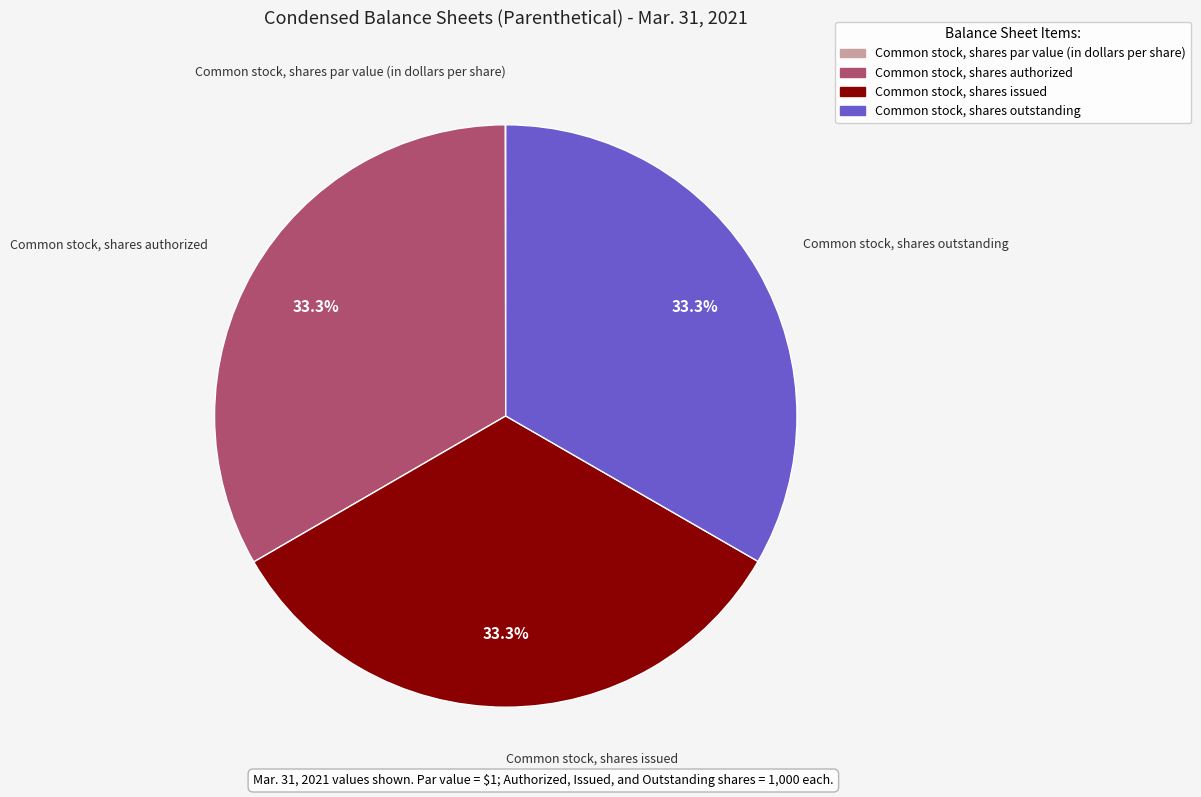

Is there any slice that represents more than half of the pie?

No